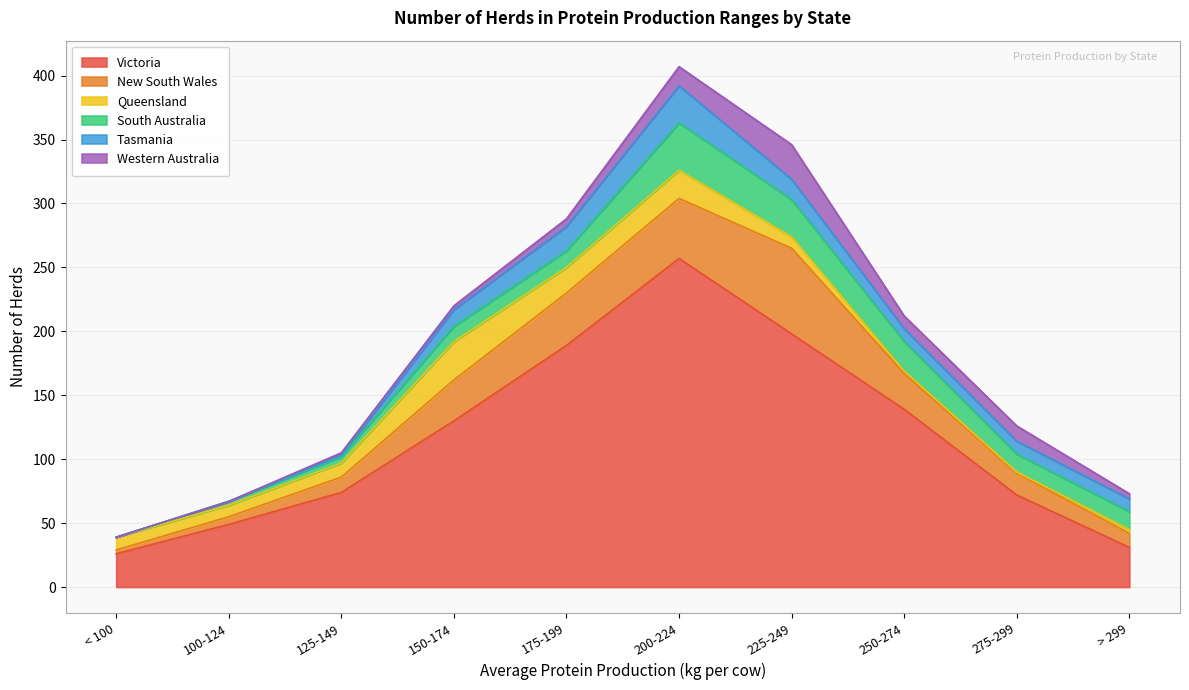

What is the difference between the second highest and second lowest values in the Queensland series?

20